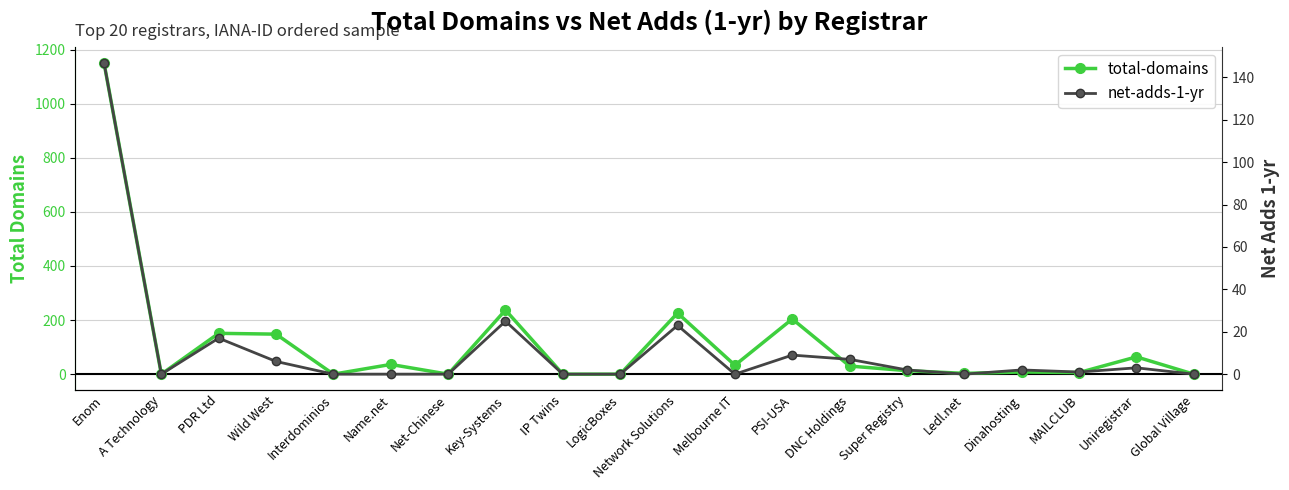

Between Interdominios and Name.net, which series saw the biggest shift?

total-domains